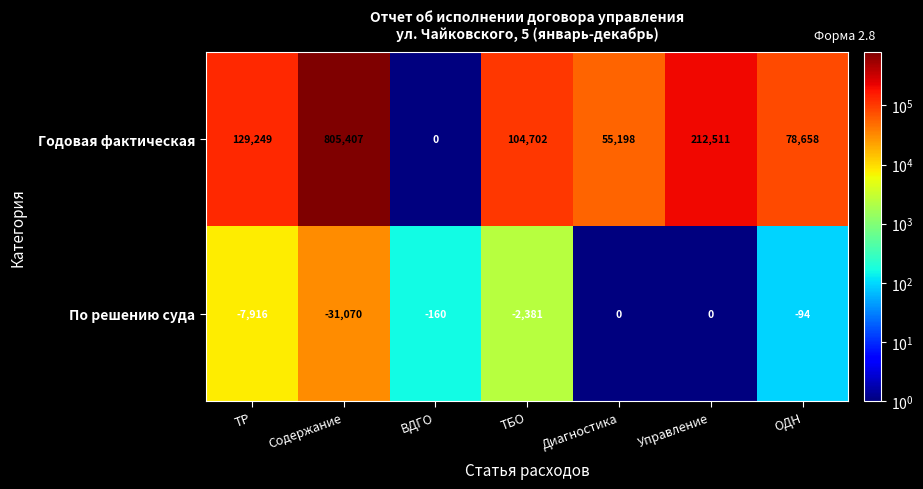

Reading left to right, what are all the values shown in this chart?

Годовая фактическая: 129249	805407	0	104702	55198	212511	78658
По решению суда: -7916	-31070	-160	-2381	0	0	-94